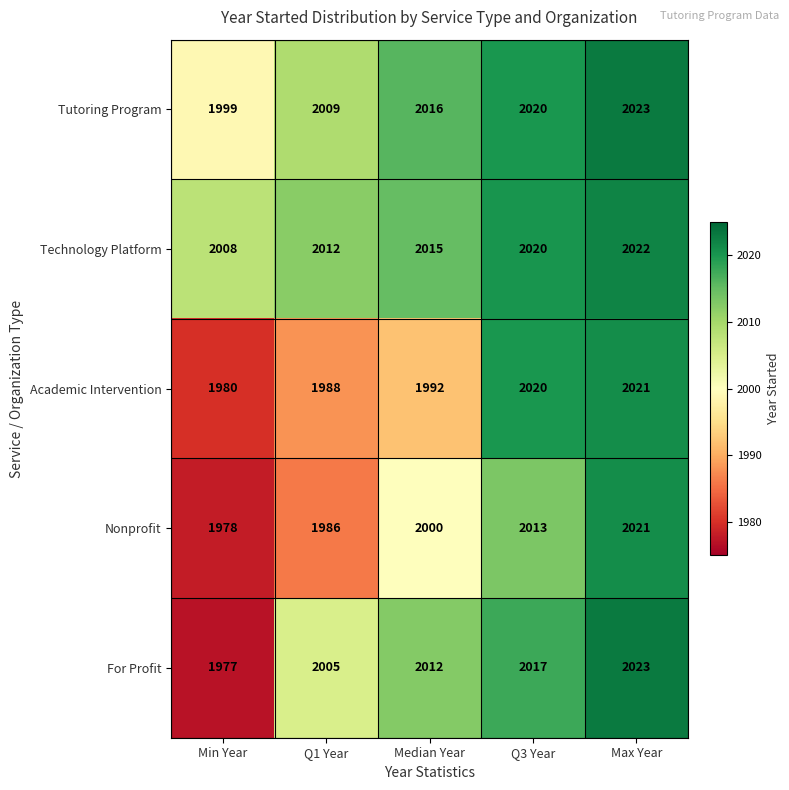

List the labels in order of Tutoring Program value, smallest first.

Min Year, Q1 Year, Median Year, Q3 Year, Max Year